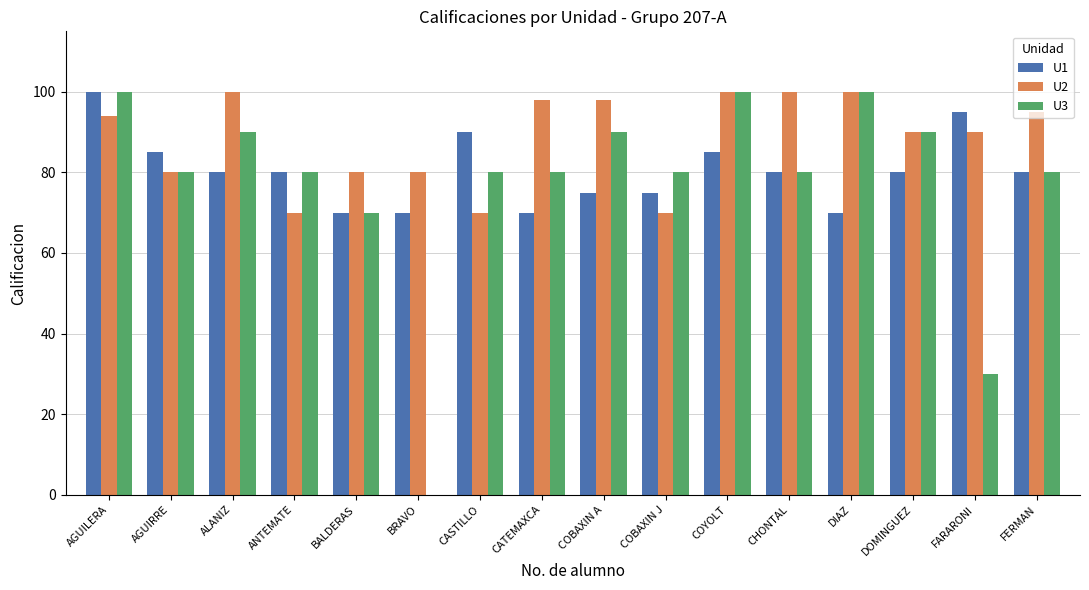

Reading left to right, list all the values displayed in this chart.

U1: 100	85	80	80	70	70	90	70	75	75	85	80	70	80	95	80
U2: 94	80	100	70	80	80	70	98	98	70	100	100	100	90	90	95
U3: 100	80	90	80	70	0	80	80	90	80	100	80	100	90	30	80